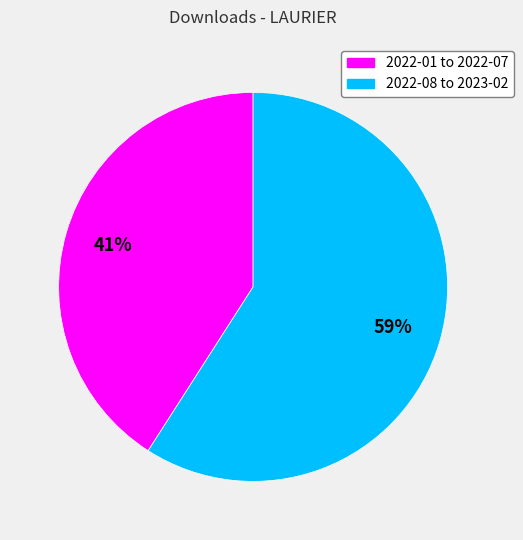

Is there a majority slice in this chart?

Yes